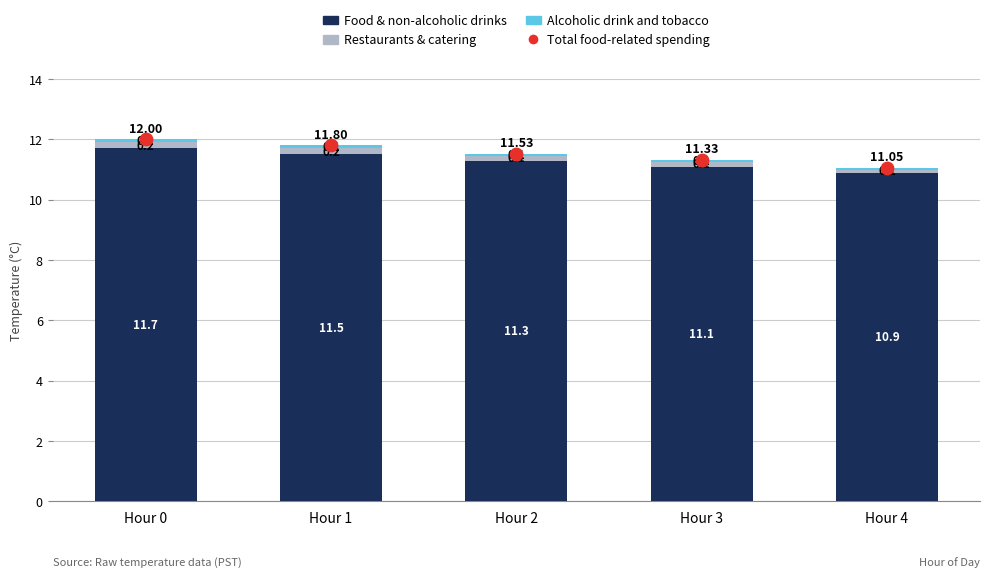

Which series contains the highest Y value?

Total food-related spending